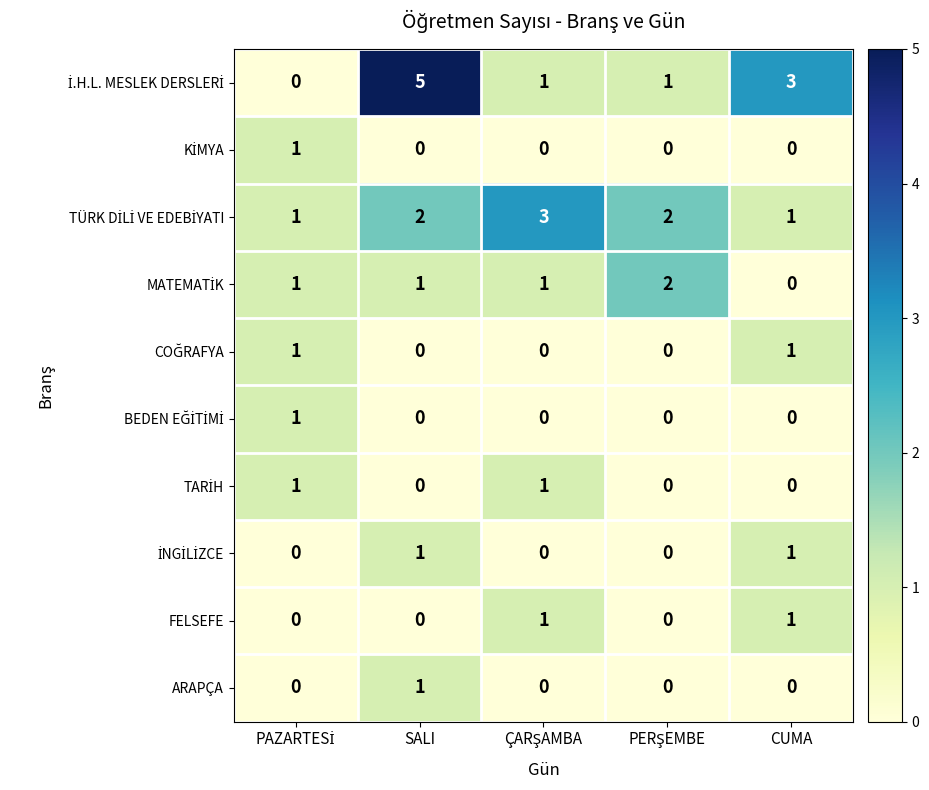

At which category is the sum across all series the highest?

SALI